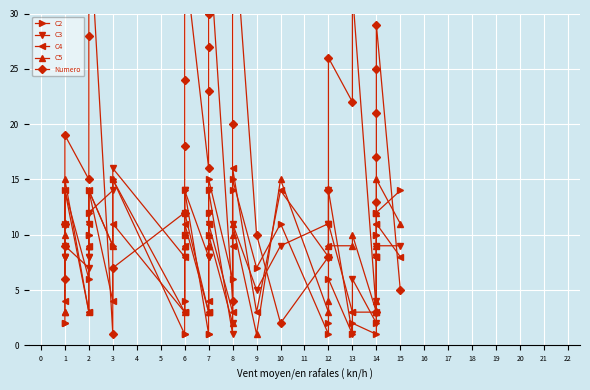

What is the value of the C4 point at the 30th from the left?

9